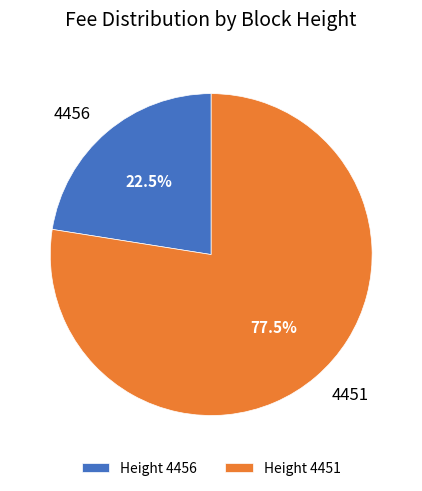

Which has a higher value, 4456 or 4451?

4451